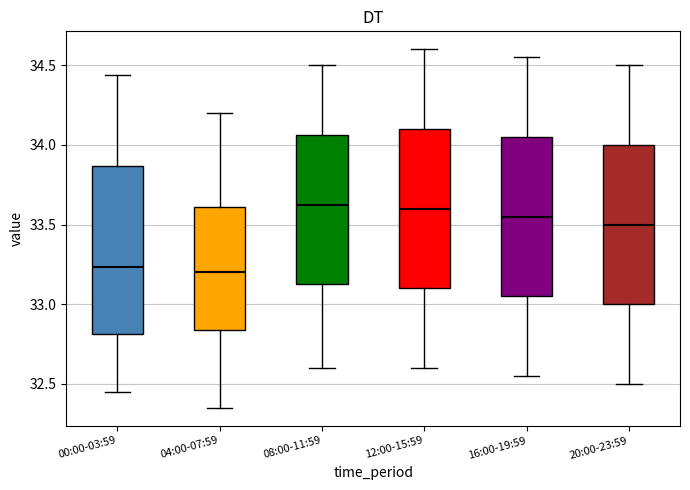

Which box is the tallest, from its lower edge to its upper edge?

00:00-03:59